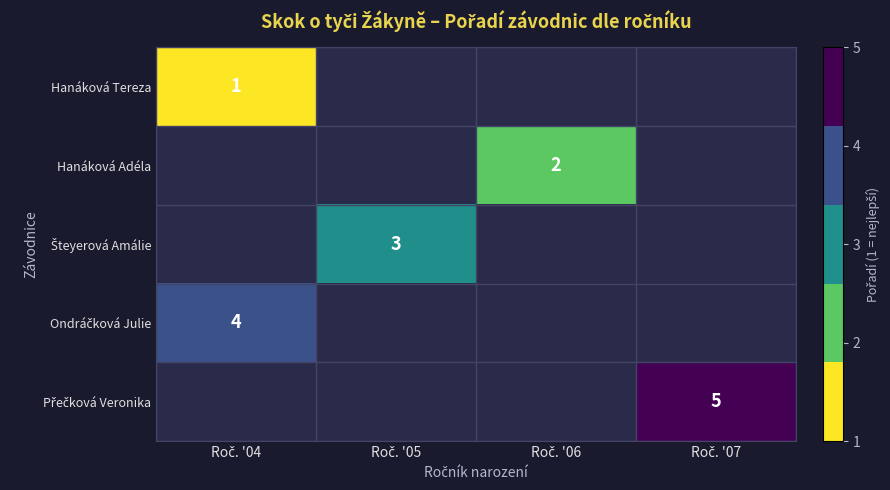

Which series has the largest range (max minus min)?

Hanáková Tereza